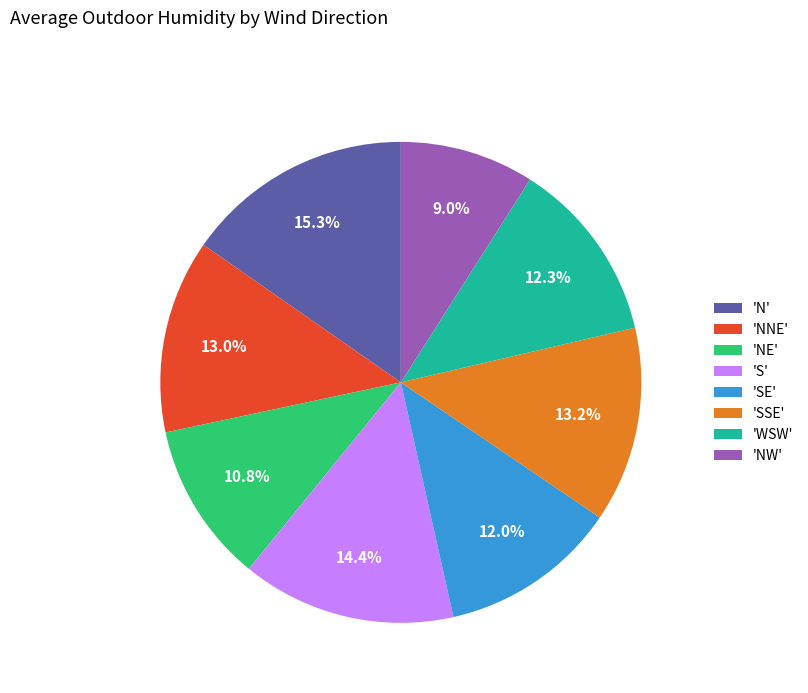

Approximately how many times larger is the value at 'WSW' compared to 'N'?

0.8